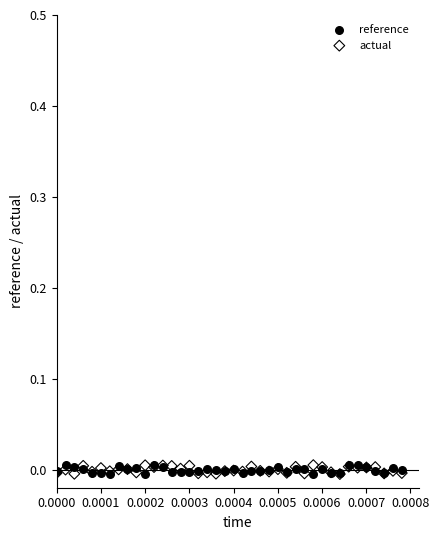

What are all the series names shown in the legend?

reference, actual